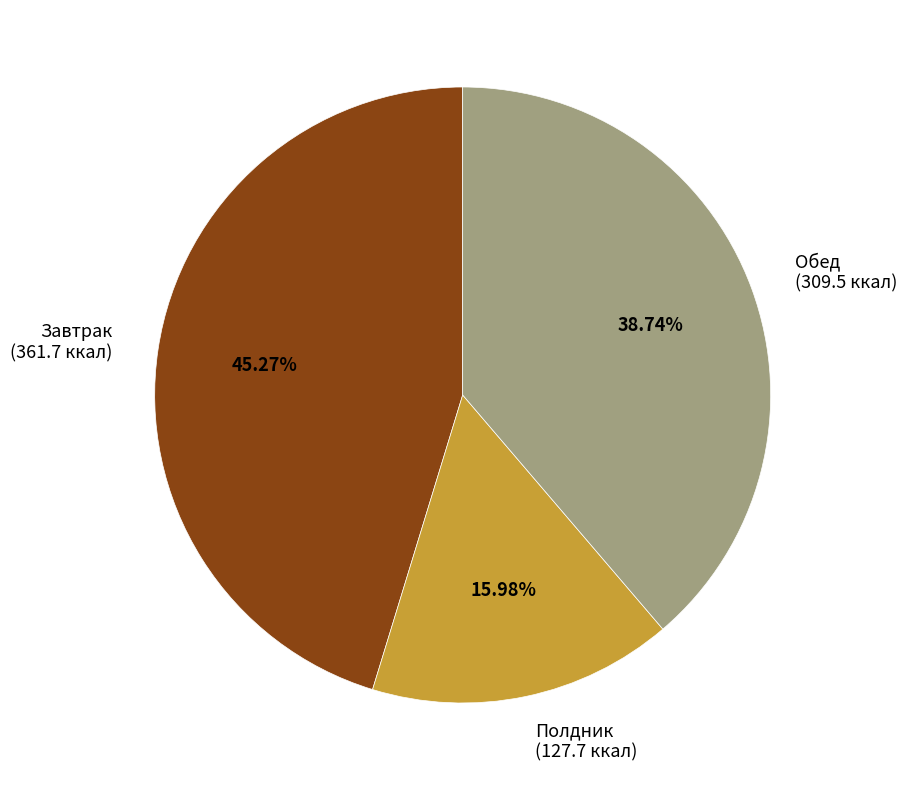

How much of the chart is everything except Завтрак?

54.7%